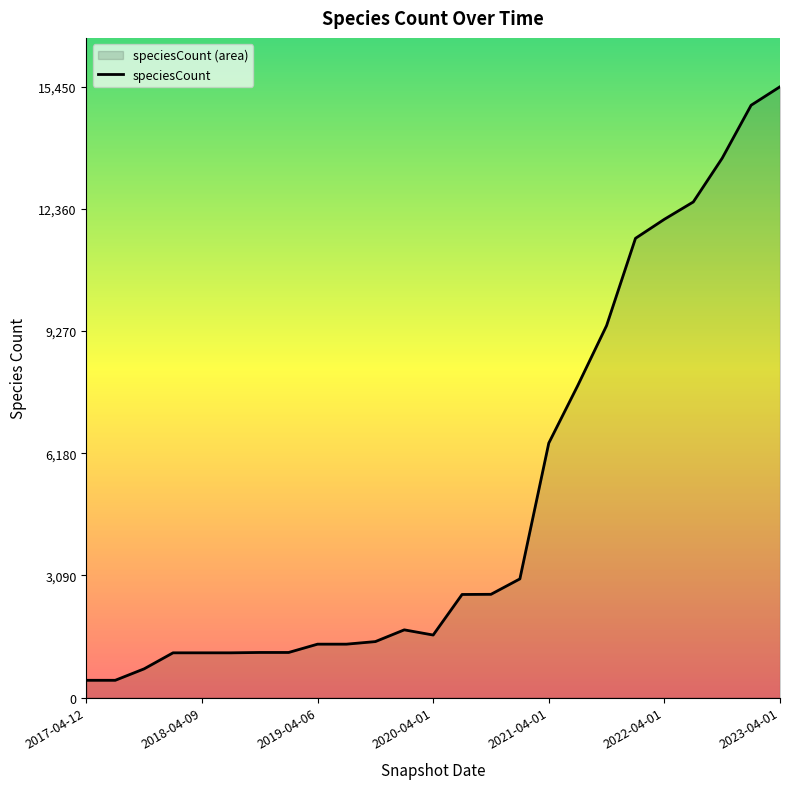

Which label corresponds to the largest value in the chart?

2023-04-01